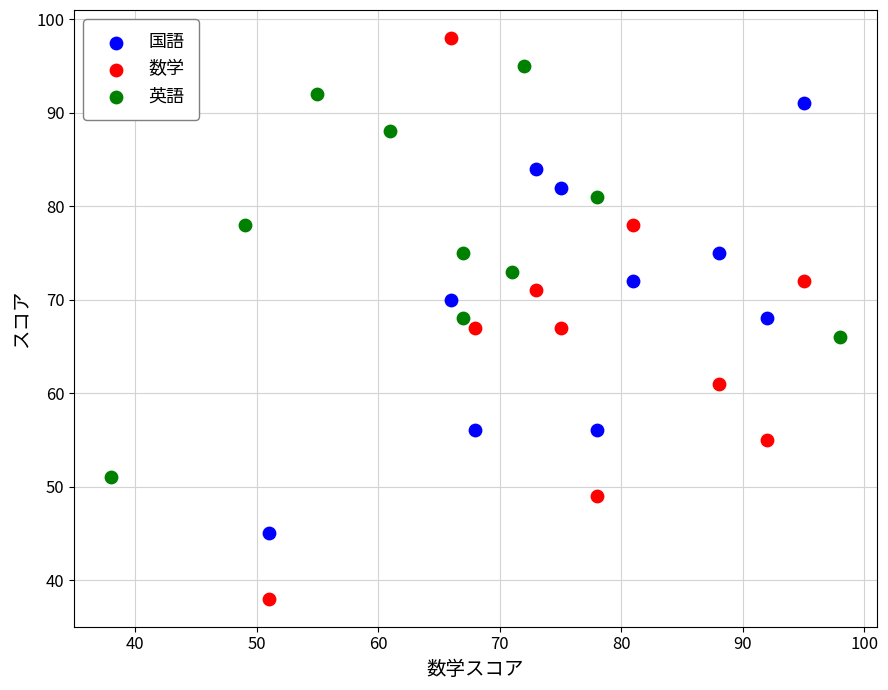

Which series contains the highest Y value?

数学